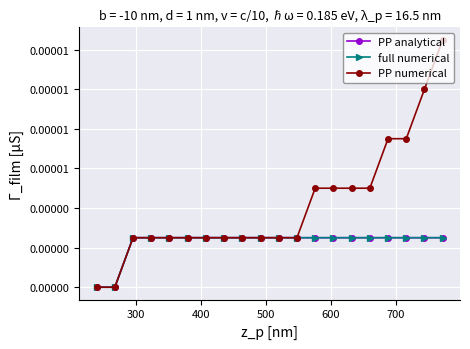

Is this an area chart (filled region under the line)?

No